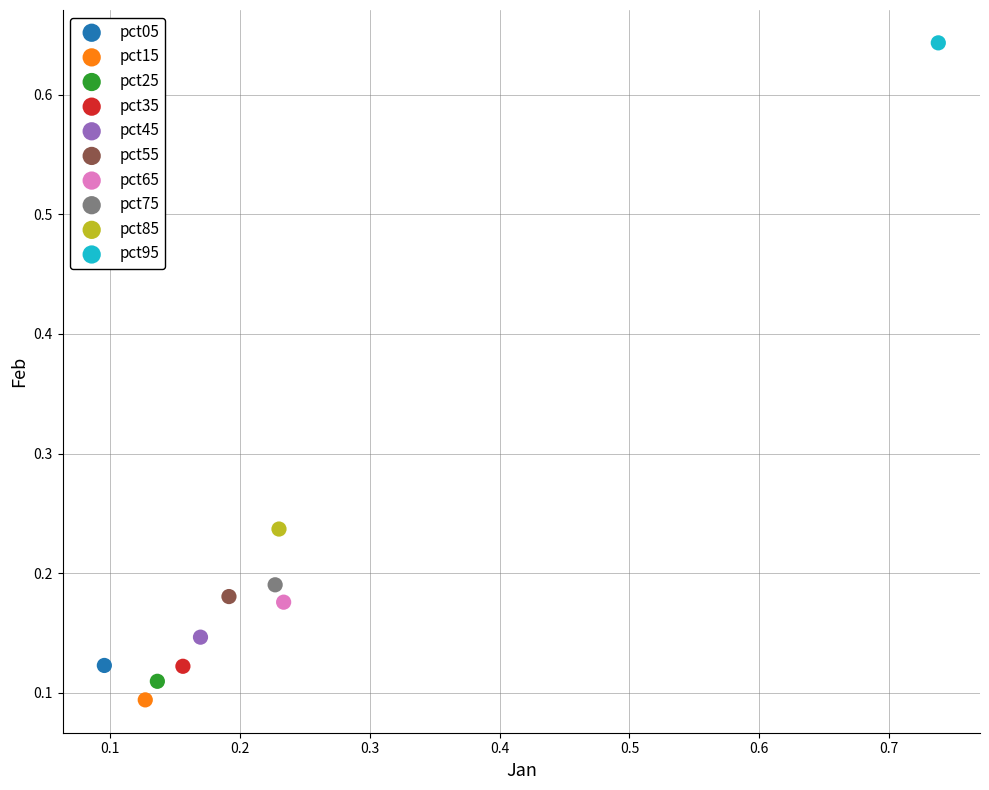

What are all the series names shown in the legend?

pct05, pct15, pct25, pct35, pct45, pct55, pct65, pct75, pct85, pct95